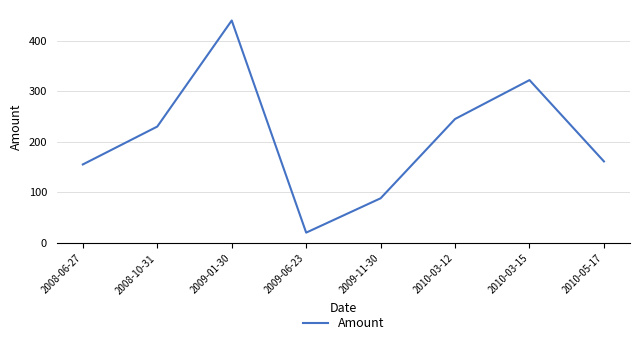

How many lines are shown in the chart?

1